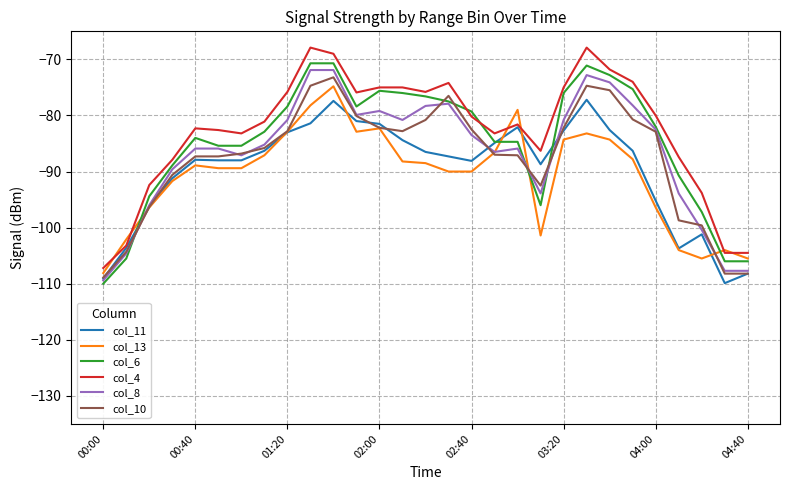

What is the smallest value displayed?

-110.0